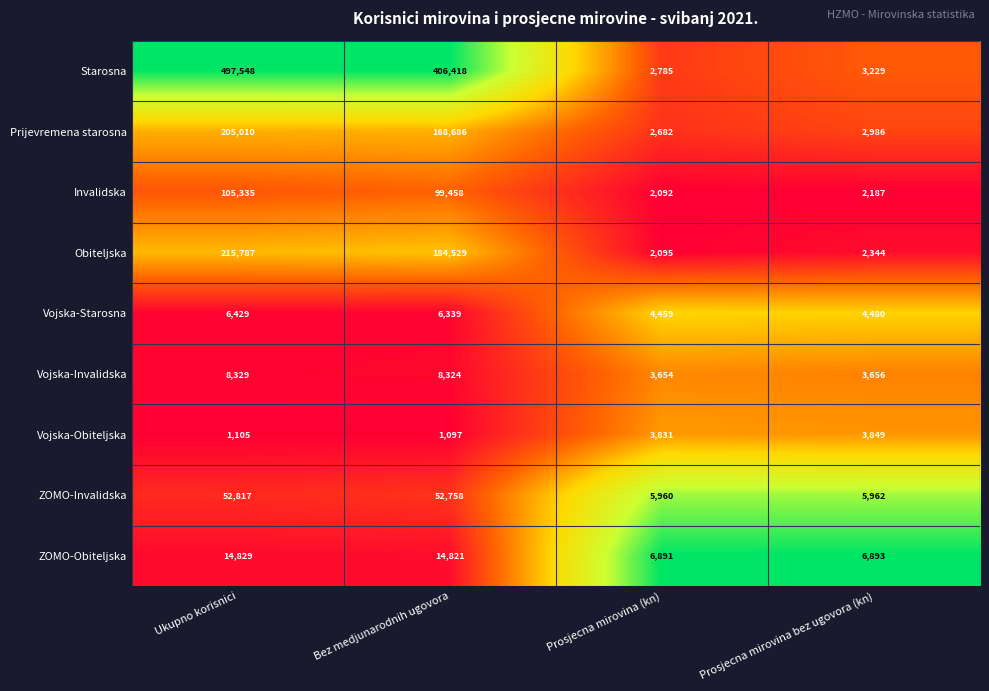

What is the approximate value of Invalidska at Prosjecna mirovina bez ugovora (kn)?

2187